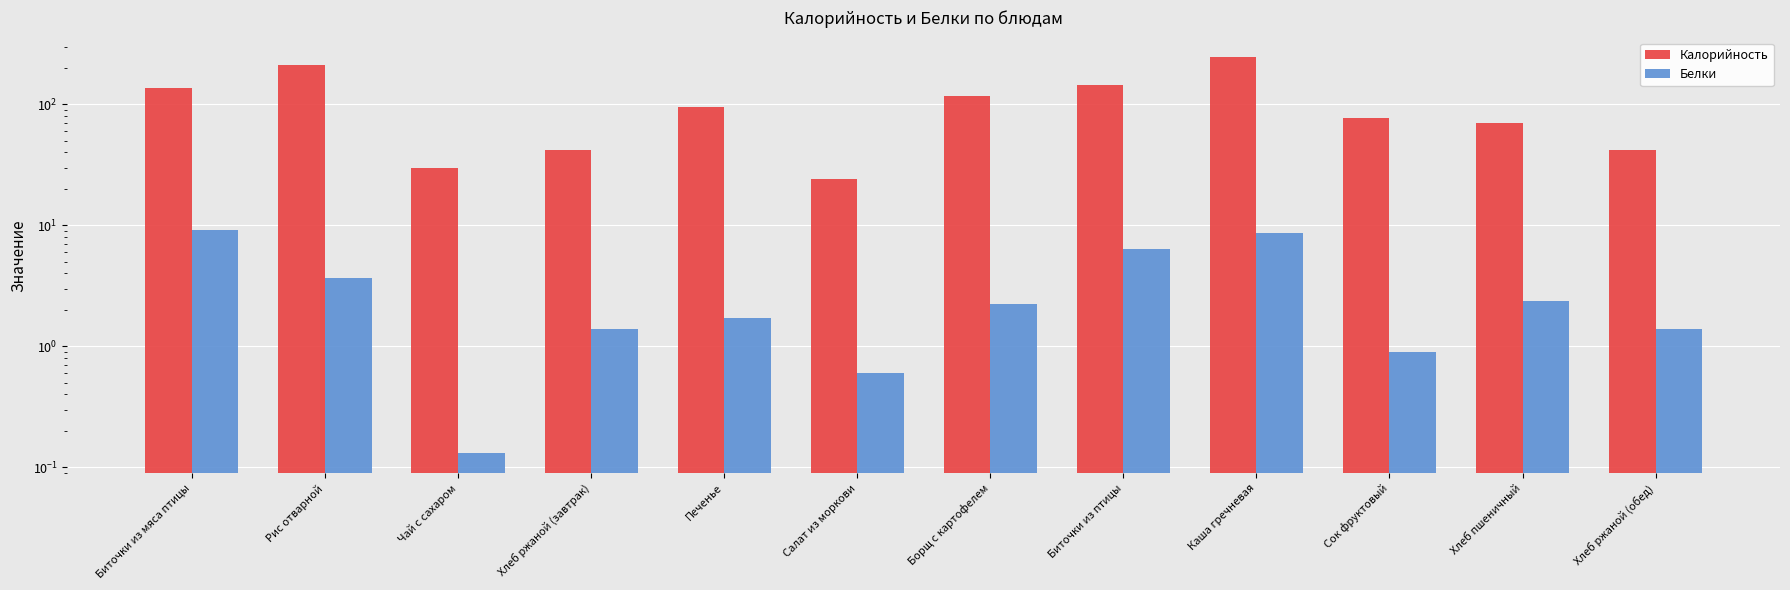

How many groups of bars are there?

12